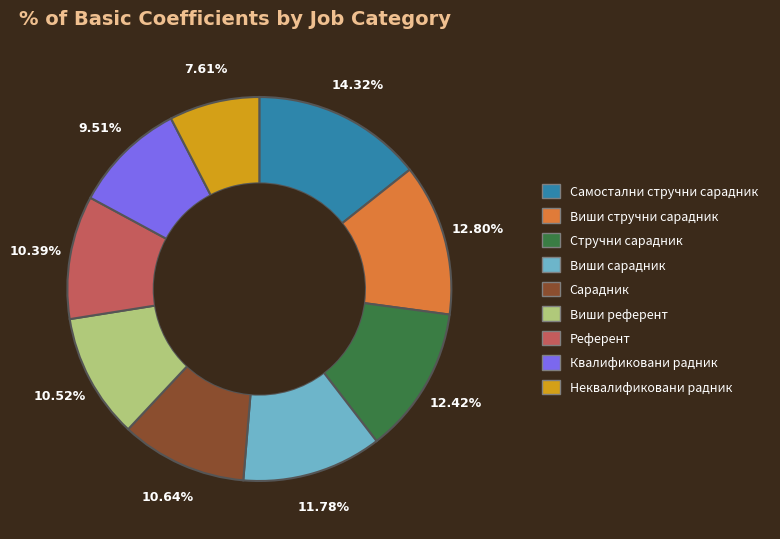

What percentage do Сарадник and Виши стручни сарадник together represent?

23.4%